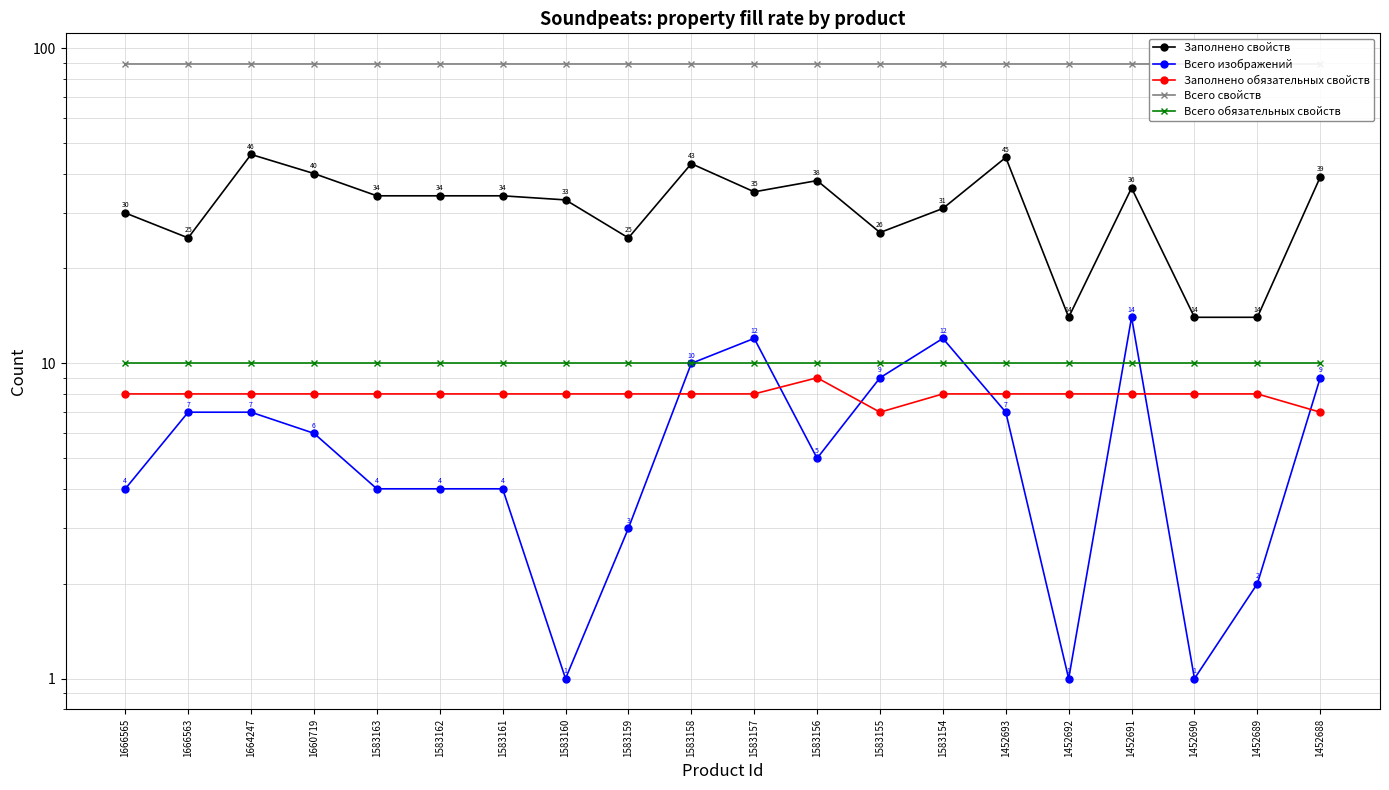

The value of Заполнено свойств at 1583154 is 31. True or false?

True